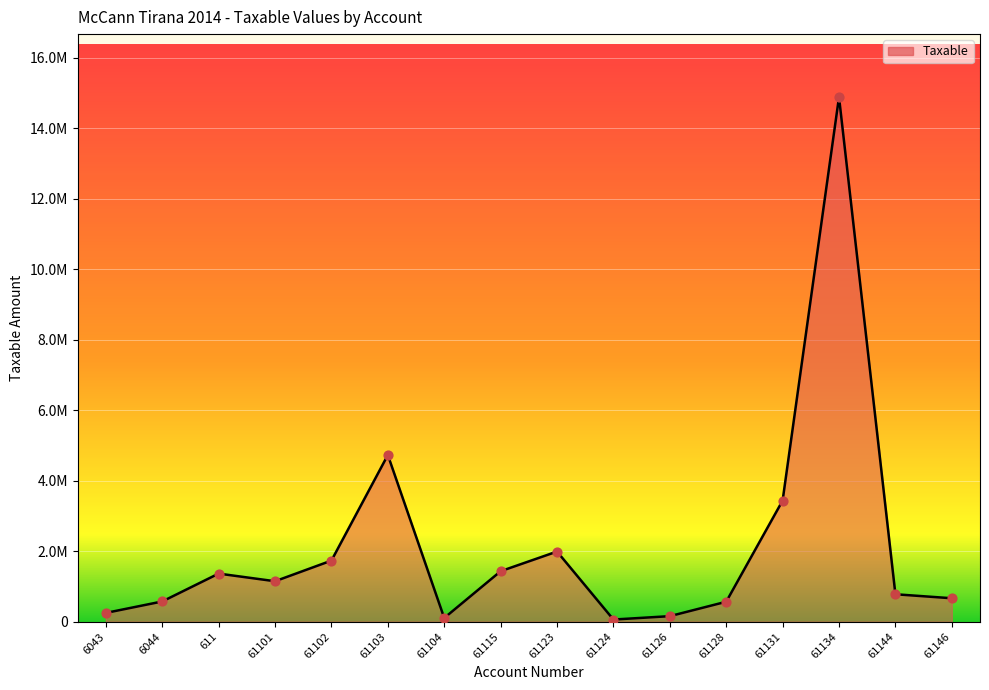

Which has a higher value, 61126 or 61101?

61101